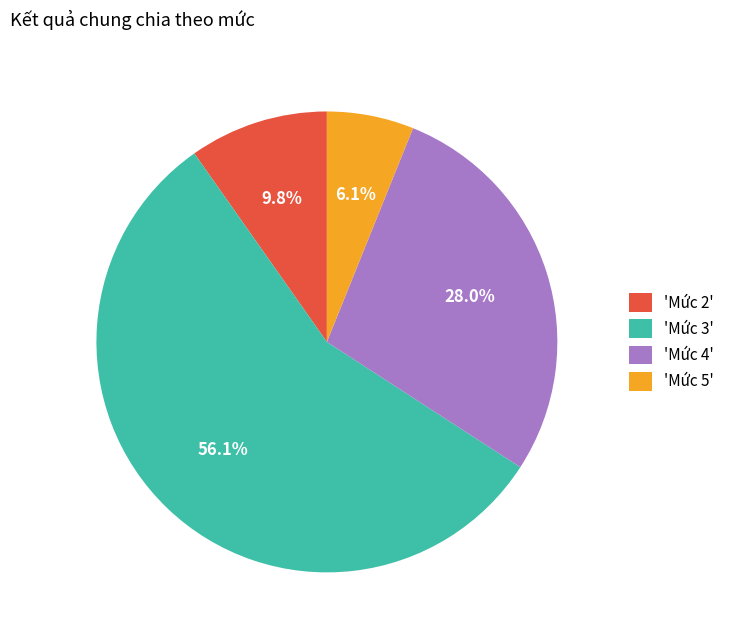

Which category has the biggest portion of the pie?

'Mức 3'